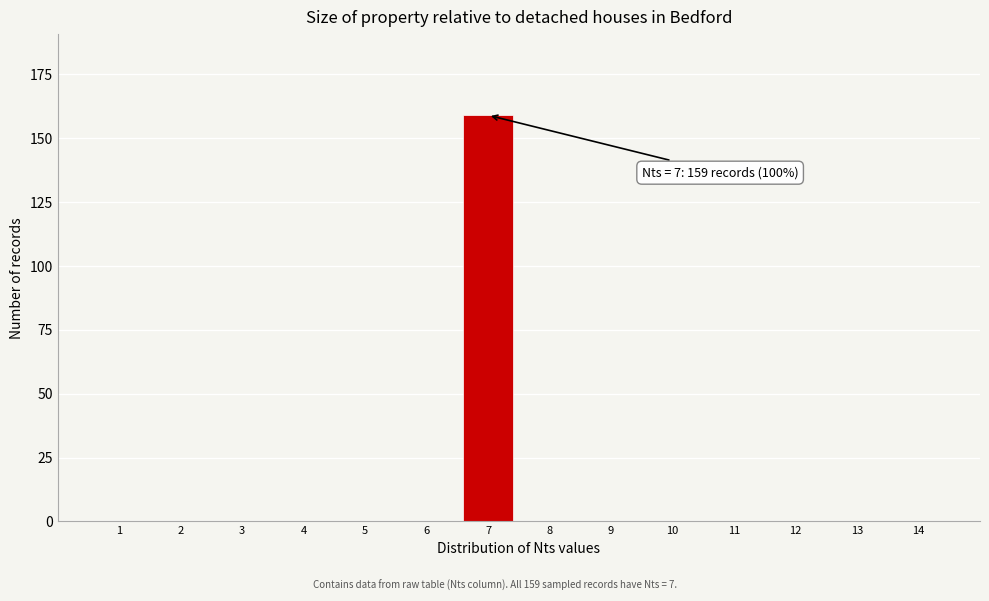

Reading right to left, list all the values displayed in this chart.

14=0	13=0	12=0	11=0	10=0	9=0	8=0	7=159	6=0	5=0	4=0	3=0	2=0	1=0